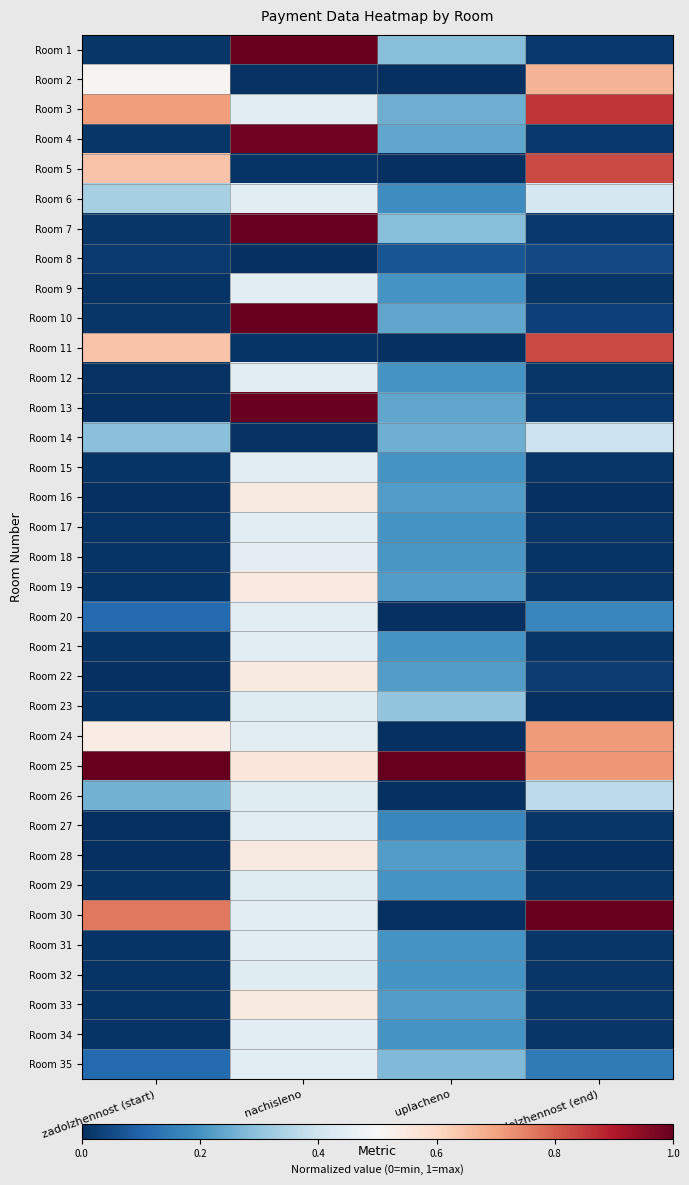

Count the number of categories in the chart.

4